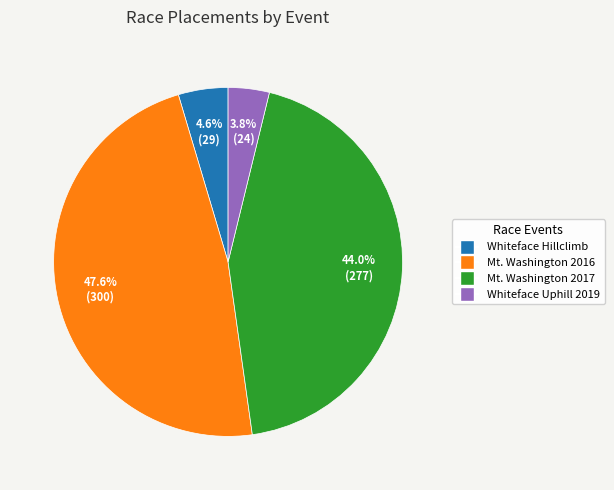

Count the number of slices in the pie.

4